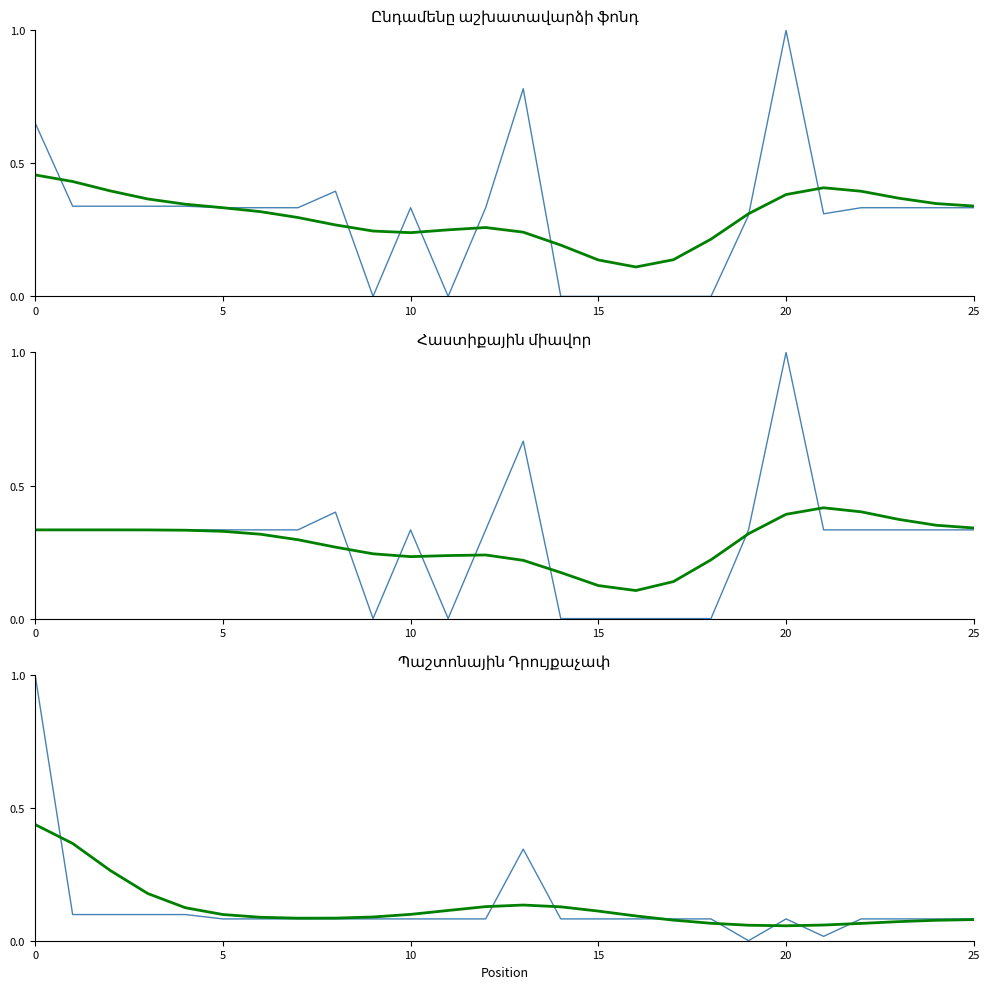

What is the highest value of the Պաշտոնային Դրույքաչափ series?

1.0